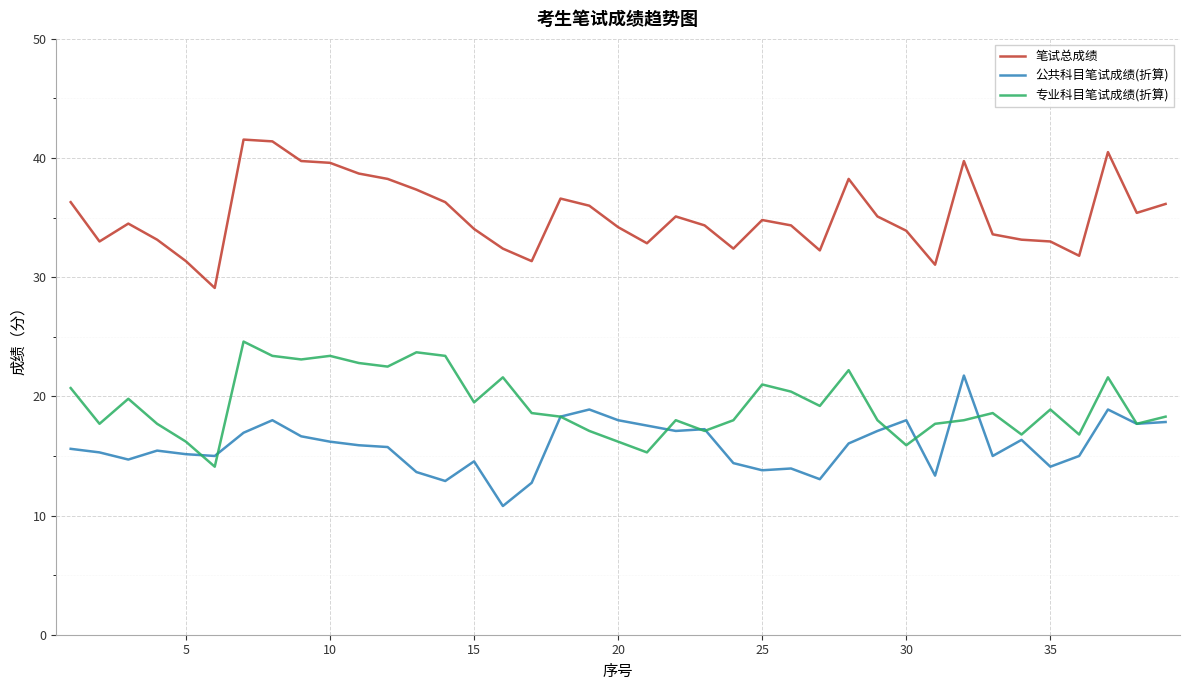

True or false: 笔试总成绩 and 公共科目笔试成绩(折算) cross at least once.

False